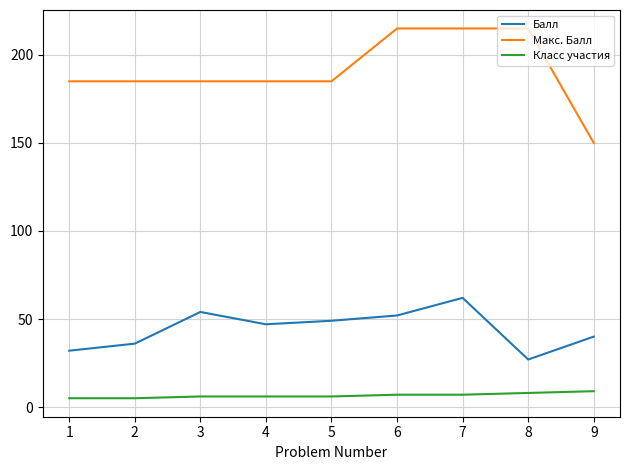

True or false: Класс участия and Макс. Балл cross at least once.

False